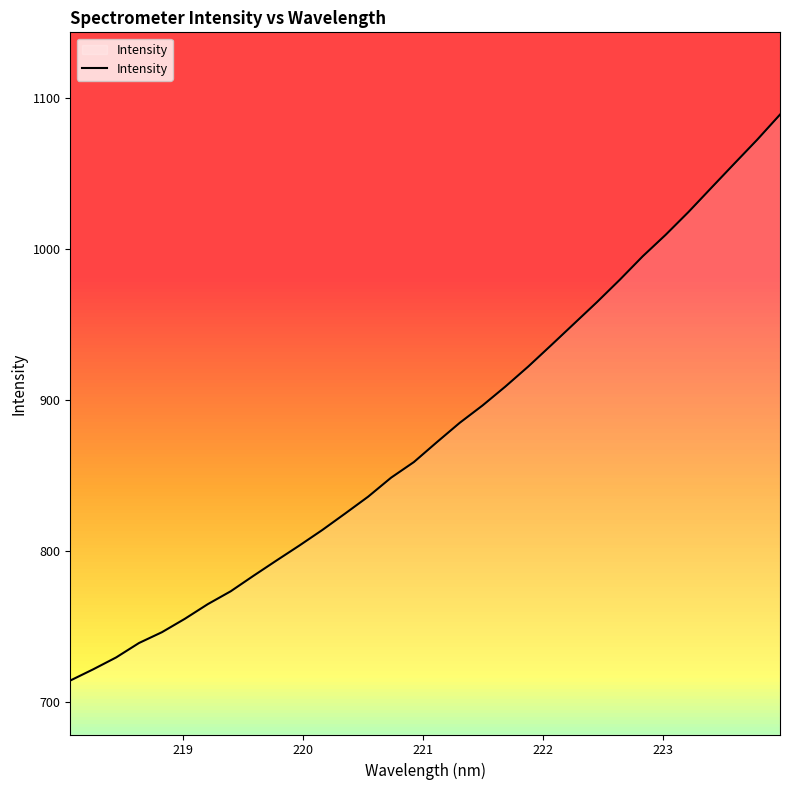

What is the maximum value shown in the chart?

1089.1